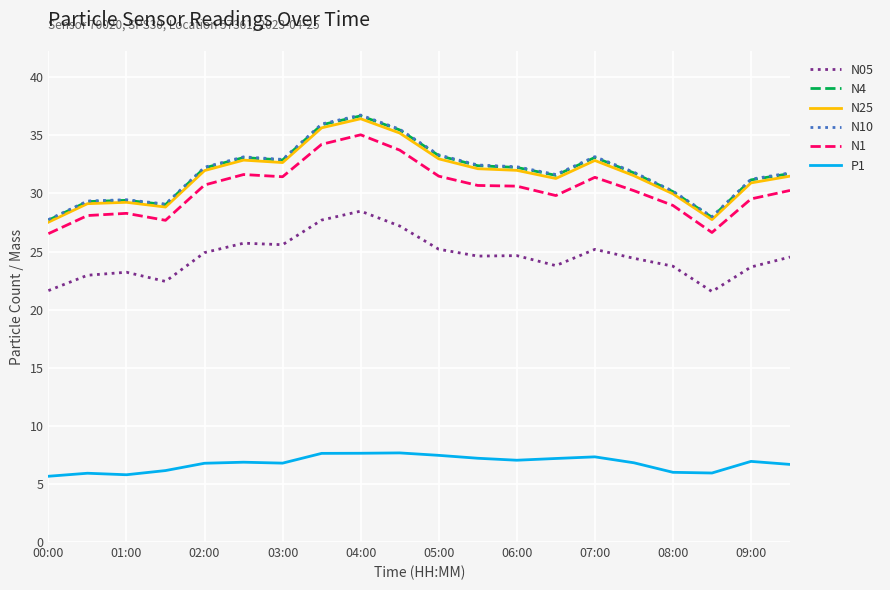

What is the lowest value of the N4 series?

27.7